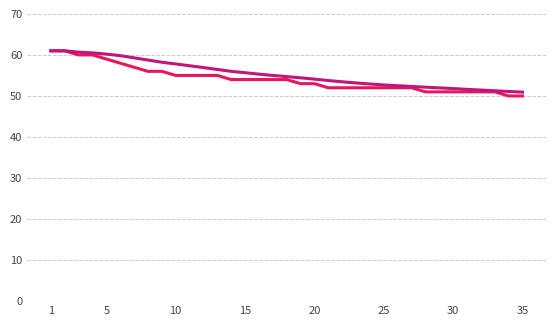

What is the greatest value displayed?

61.0